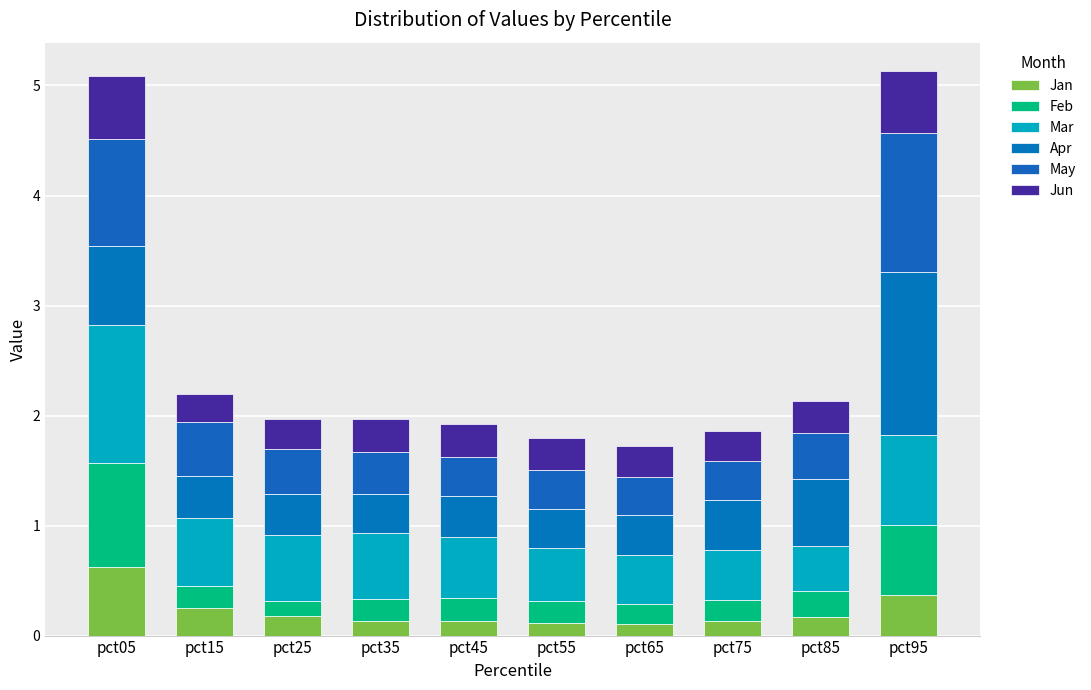

Read the Apr value at pct55.

0.4